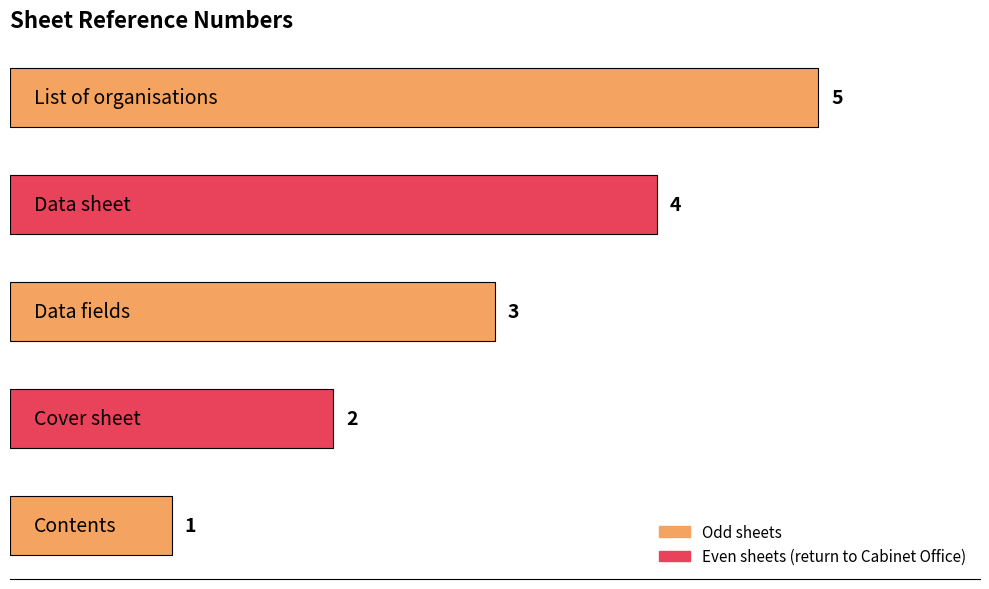

What is the maximum value shown in the chart?

5